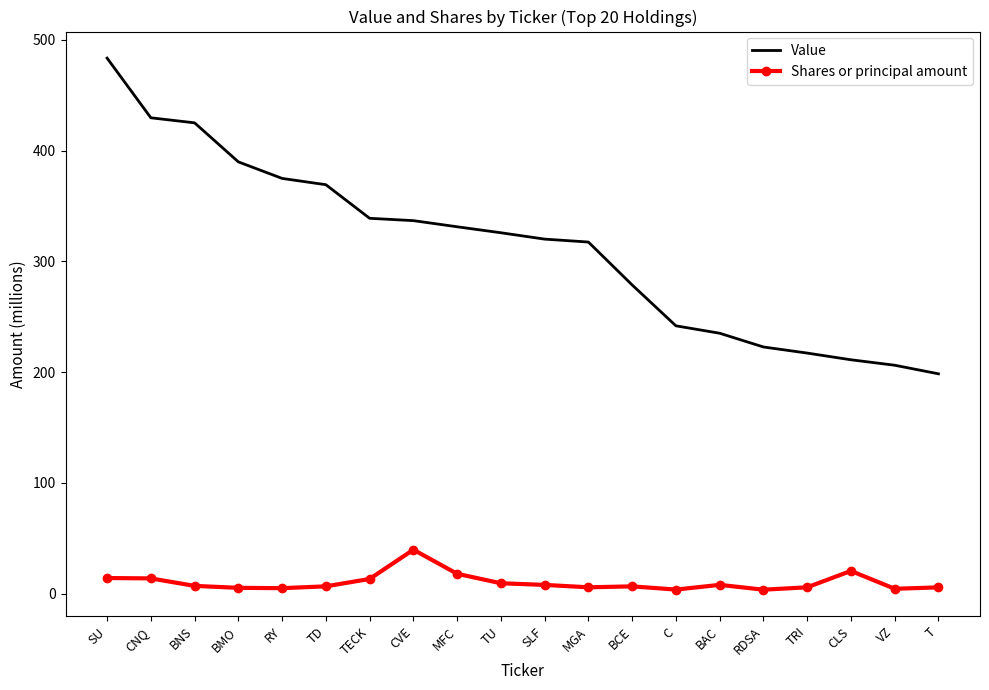

Is the value of Value at MFC greater than the value of Shares or principal amount at T?

Yes